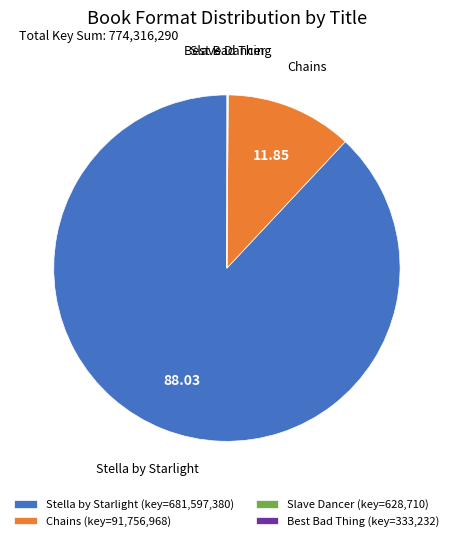

Is there any slice that represents more than half of the pie?

Yes